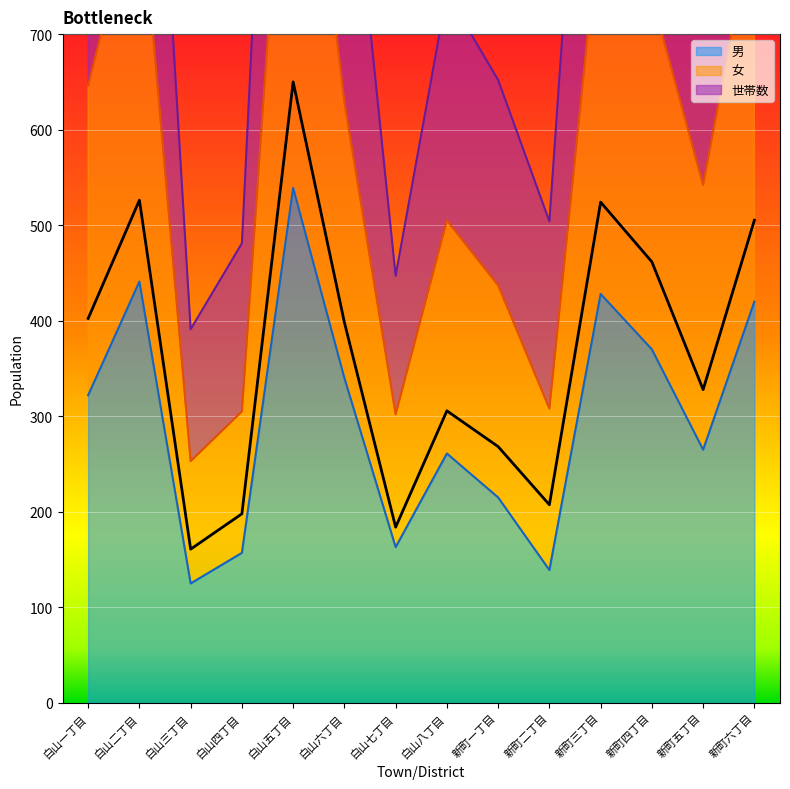

Rank the series by their average value, from lowest to highest.

男, 女, 世帯数